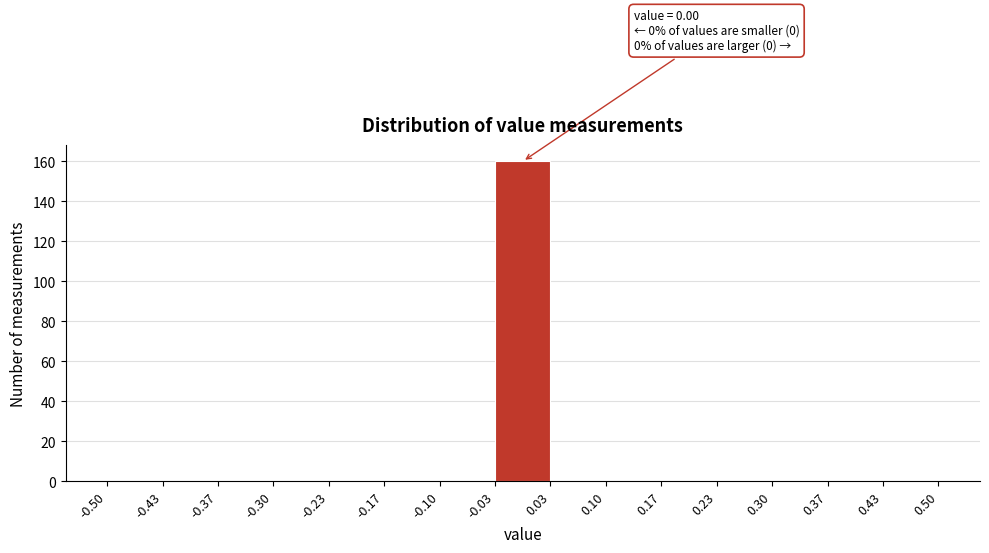

Which range on the x-axis has the tallest bar?

-0.03 to 0.03